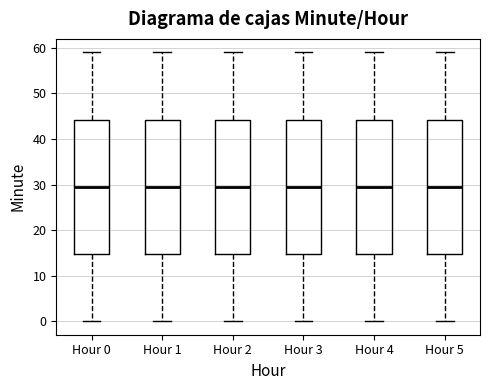

Reading left to right, transcribe this box plot: for each box, give where its median line is, the range the box spans, and where its two whiskers end, as read against the y-axis. The values are not printed on the chart, so give them approximately, as read against the axis.

Hour 0: median 30, box 15 to 44, whiskers 0 to 59
Hour 1: median 30, box 15 to 44, whiskers 0 to 59
Hour 2: median 30, box 15 to 44, whiskers 0 to 59
Hour 3: median 30, box 15 to 44, whiskers 0 to 59
Hour 4: median 30, box 15 to 44, whiskers 0 to 59
Hour 5: median 30, box 15 to 44, whiskers 0 to 59